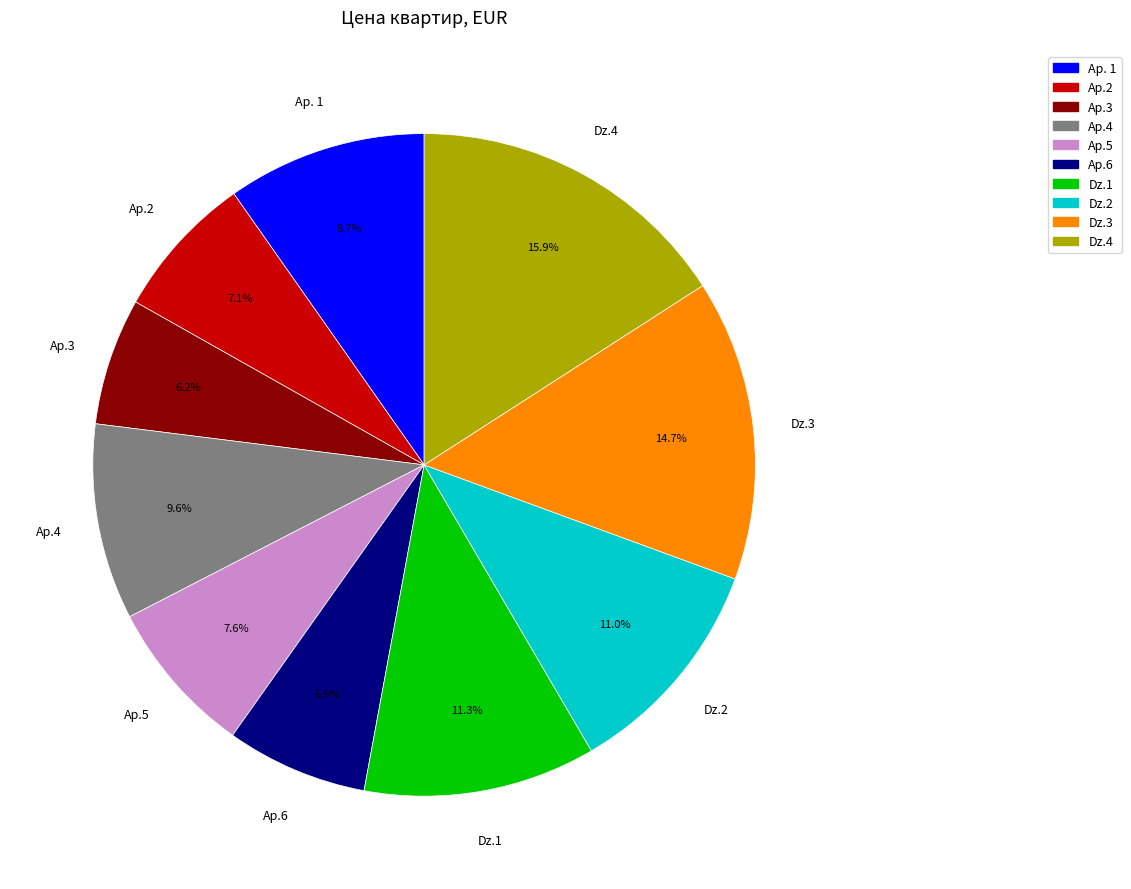

The Ap.6 slice represents 7% of the pie. True or false?

True